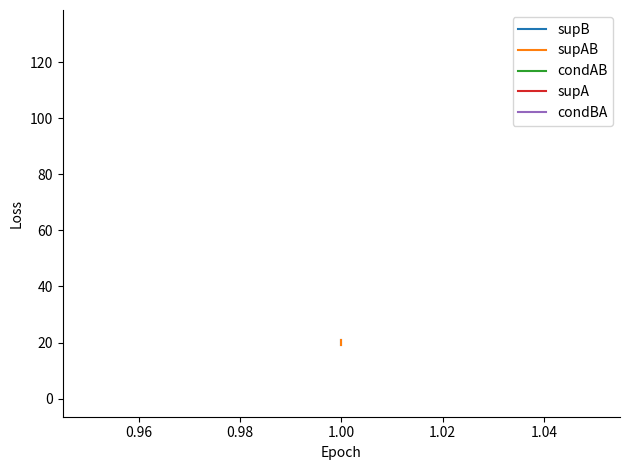

What is the value of the supA point at the 2nd from the left?

132.0